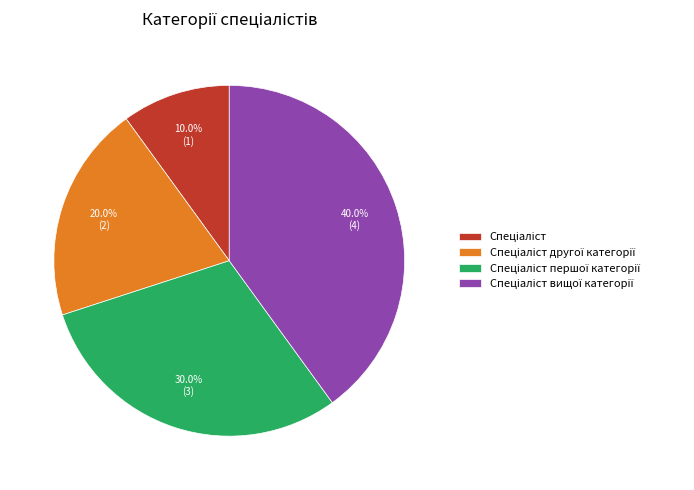

How many slices are in this pie chart?

4